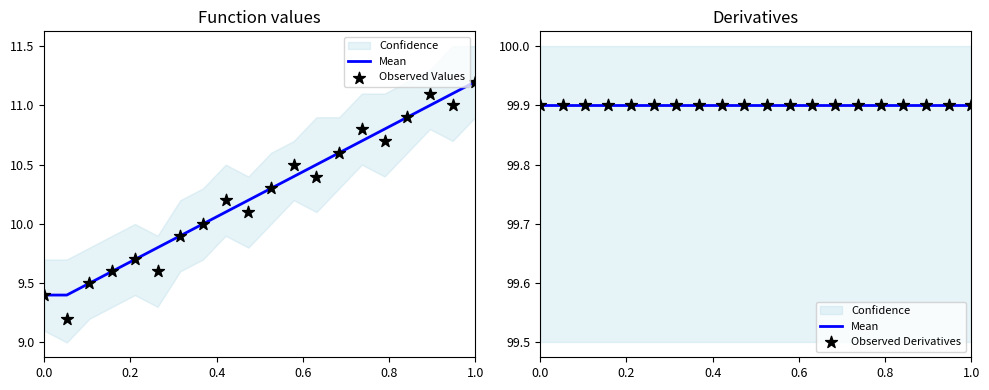

Which series contains the highest Y value?

Mean